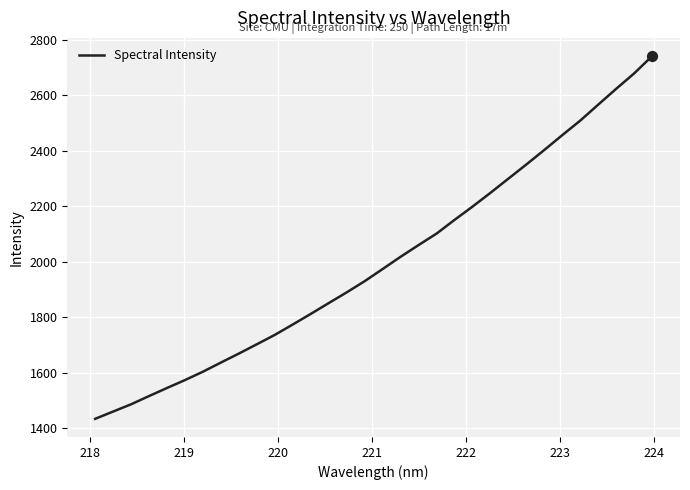

What is the maximum value shown in the chart?

2741.6